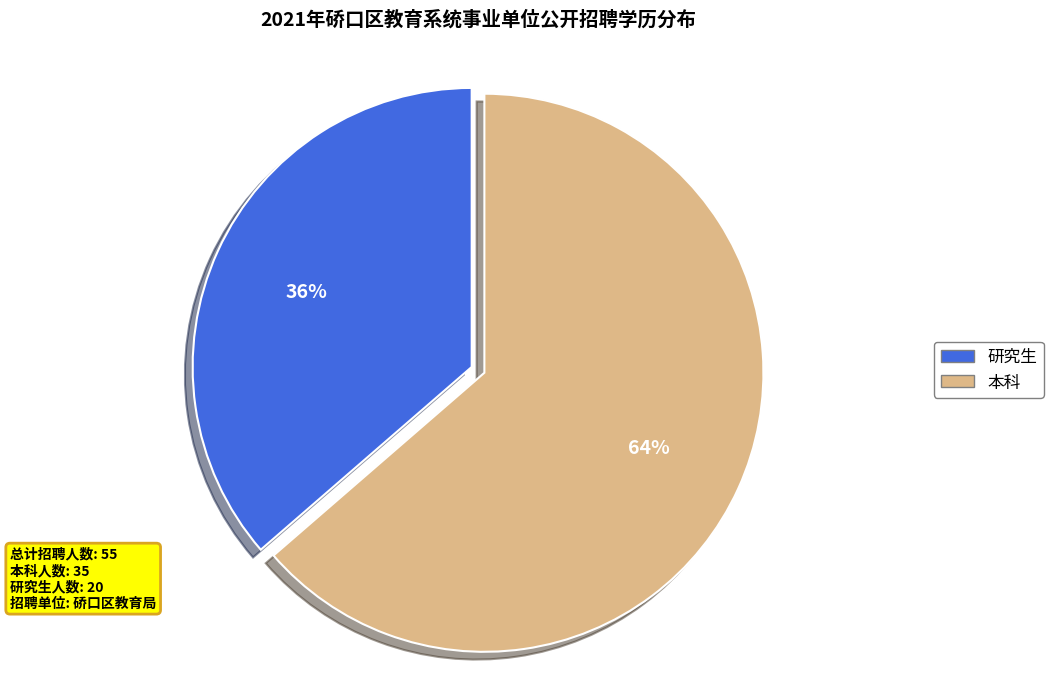

Is the sum of 本科 and 研究生 greater than half?

Yes